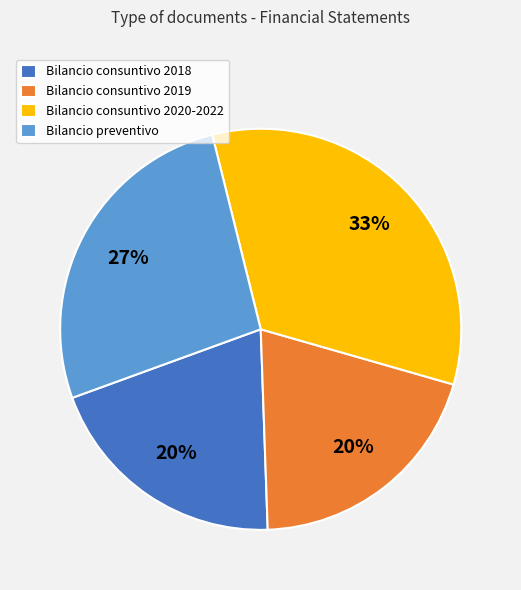

To the nearest percent, what is the average slice percentage?

25%